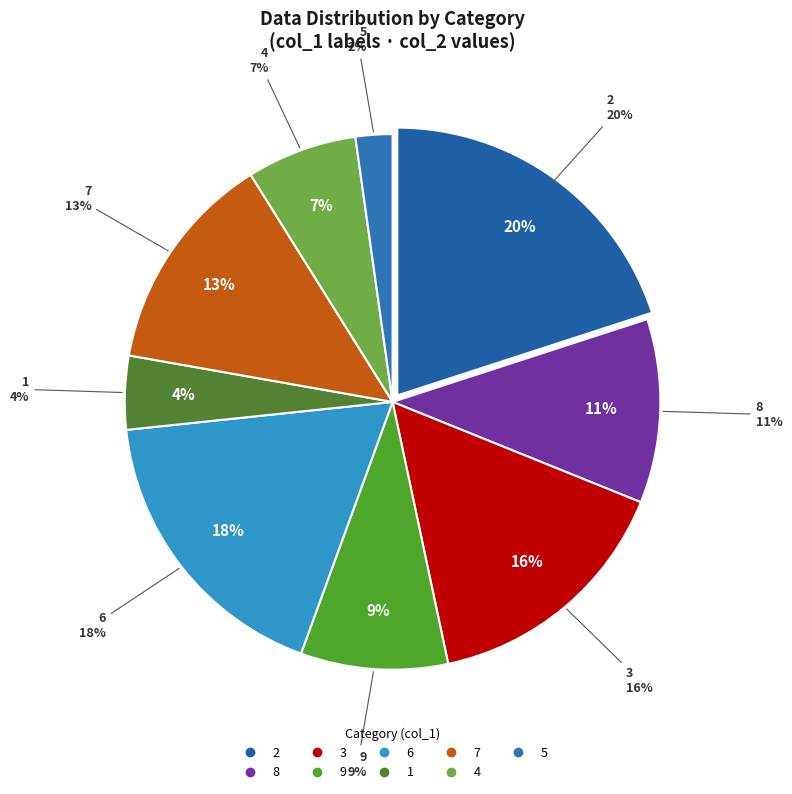

How many segments does this pie chart have?

9